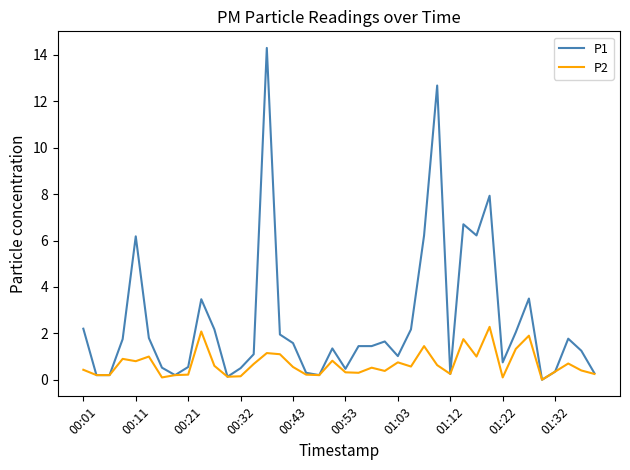

List the series in order of their overall mean, lowest first.

P2, P1